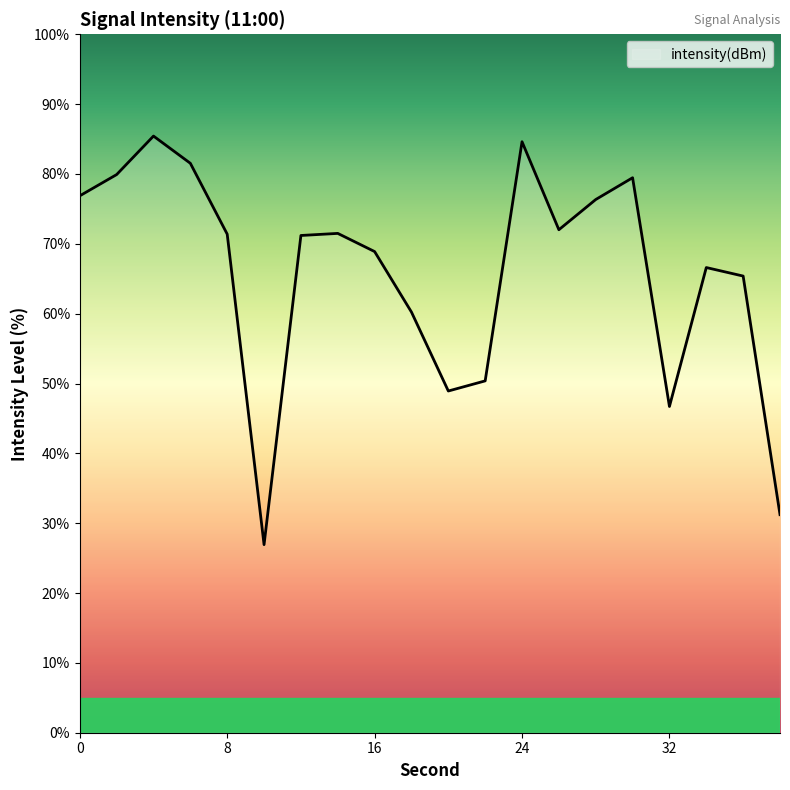

What is the difference between the maximum and second lowest values?

54.2